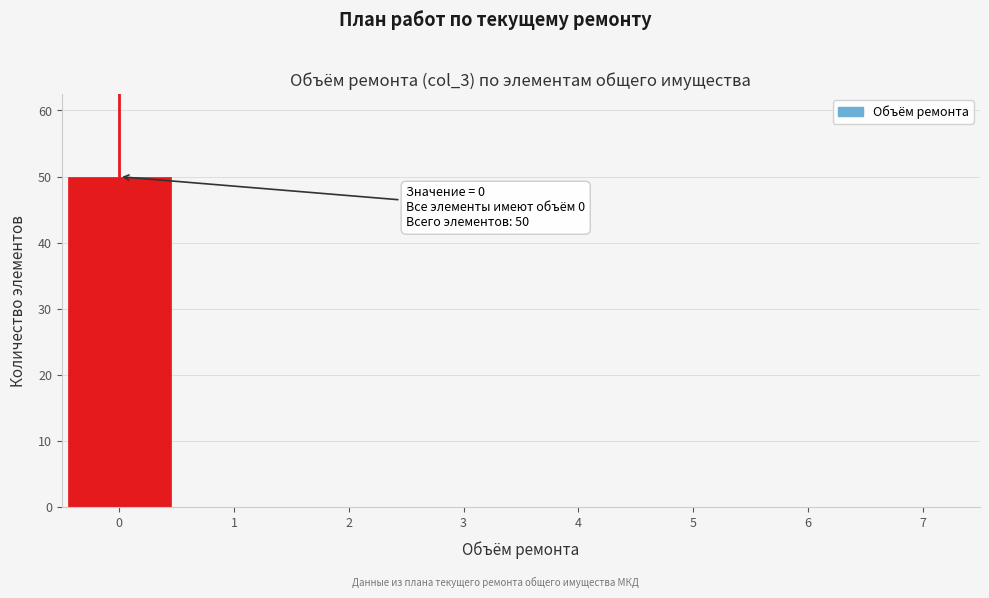

Which range on the x-axis has the tallest bar?

-0.5 to 0.5